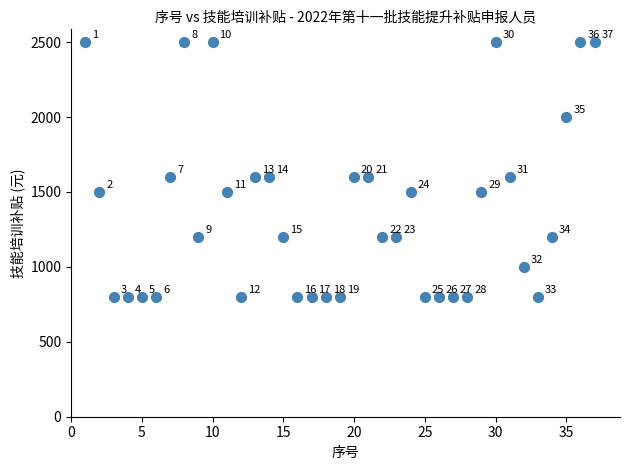

What Y value in the scatter plot is closest to 1650?

1600